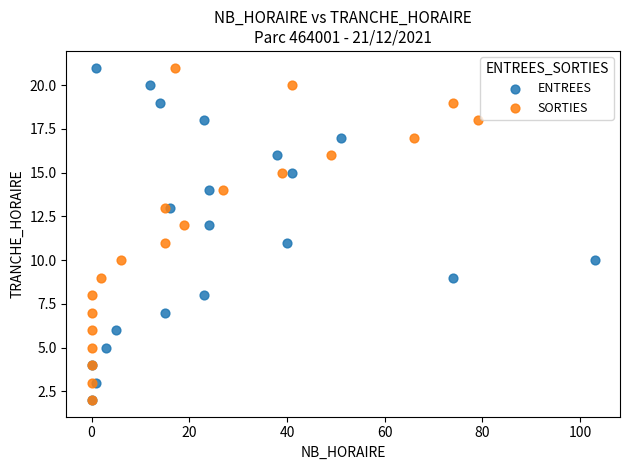

What are all the series names shown in the legend?

ENTREES, SORTIES